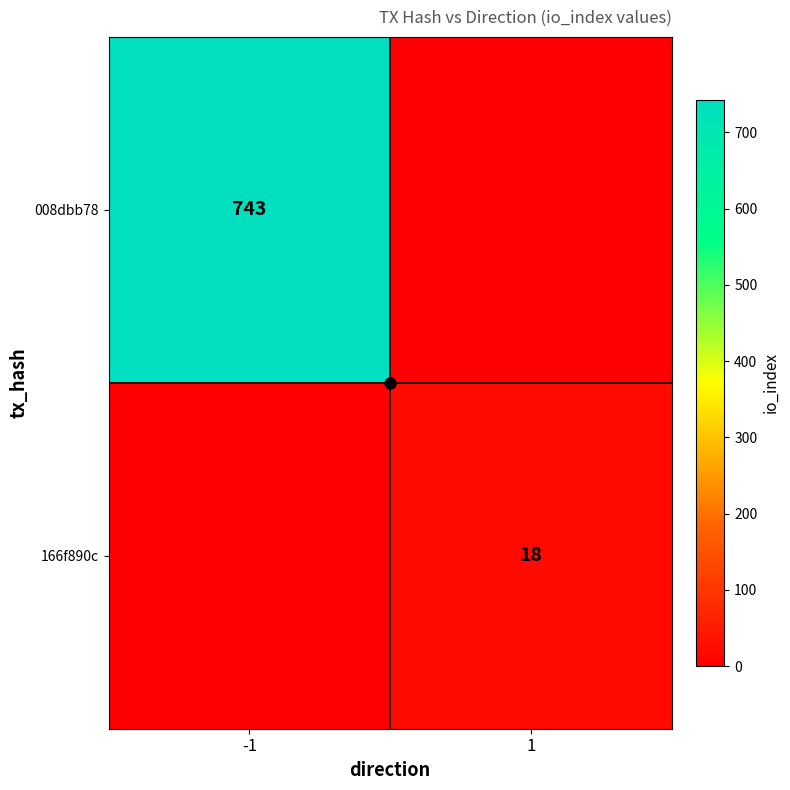

What is the sum of all 166f890c values?

18